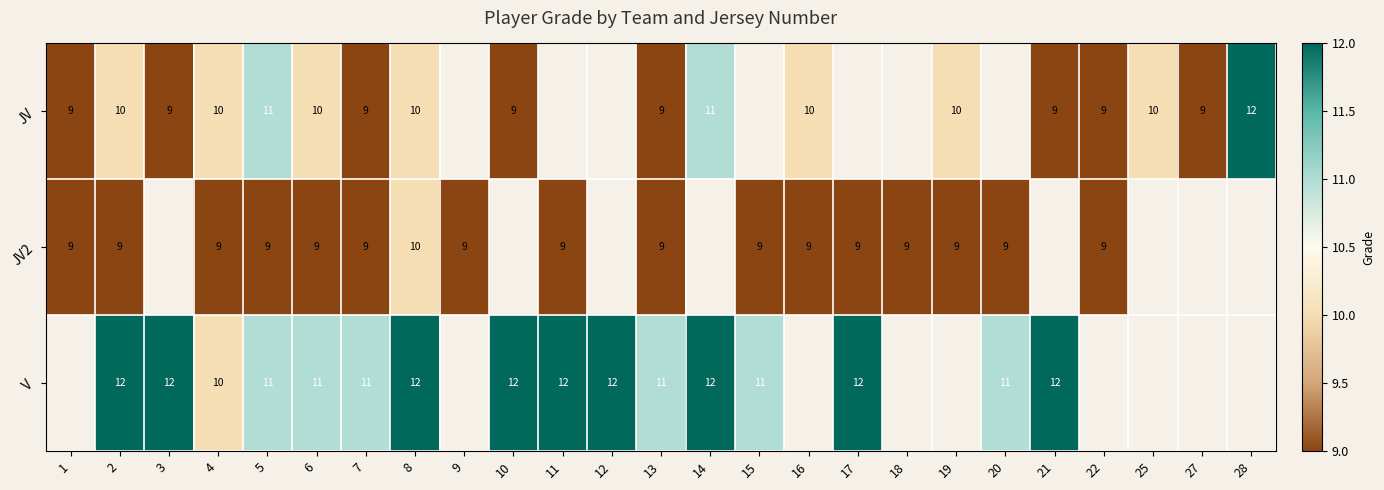

At 6, list the series in order from smallest to largest.

JV2, JV, V